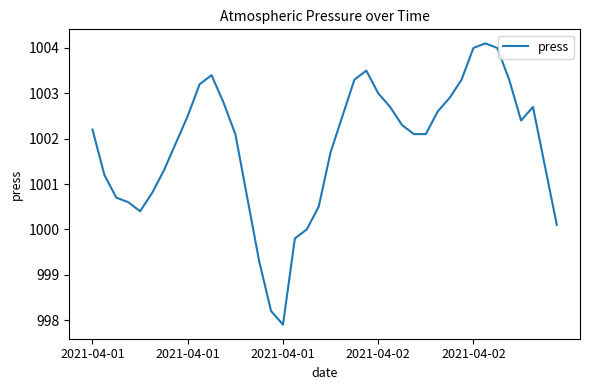

How many interior local peaks (higher than both neighbors) does the data have?

4